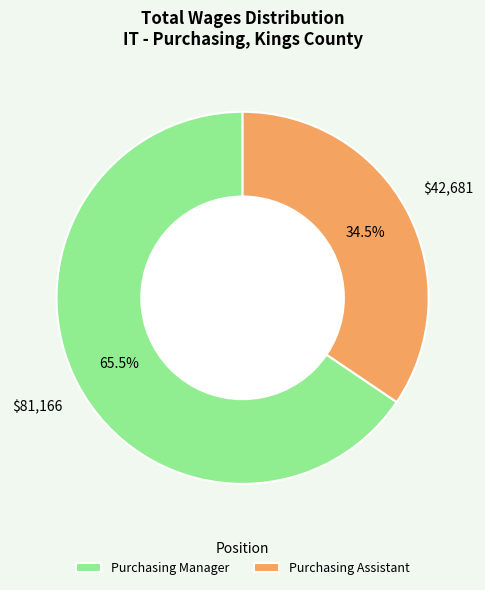

What percentage do Purchasing Manager and Purchasing Assistant together represent?

100.0%